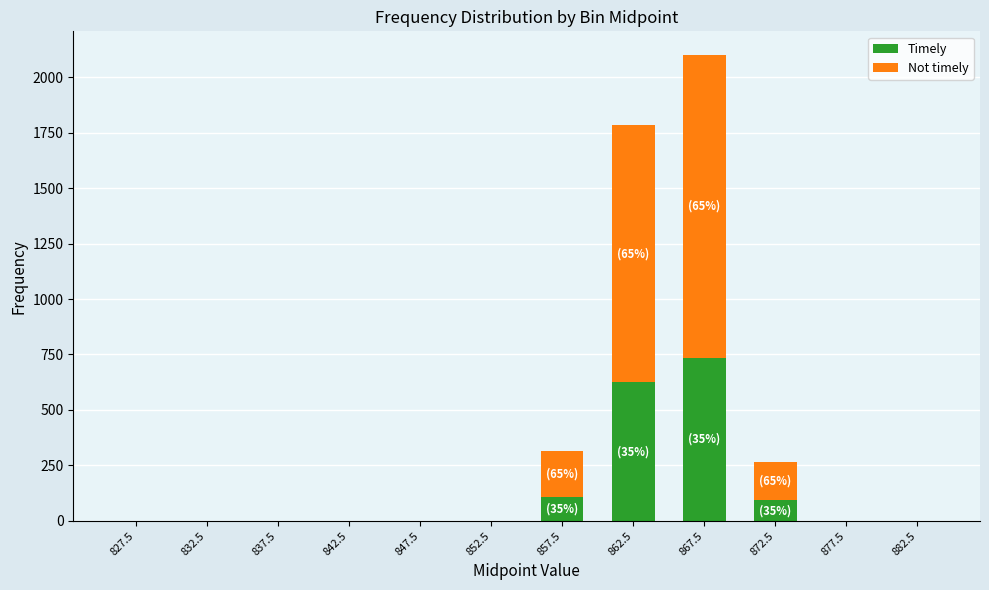

True or false: Timely has a value of 953 at 862.5.

False